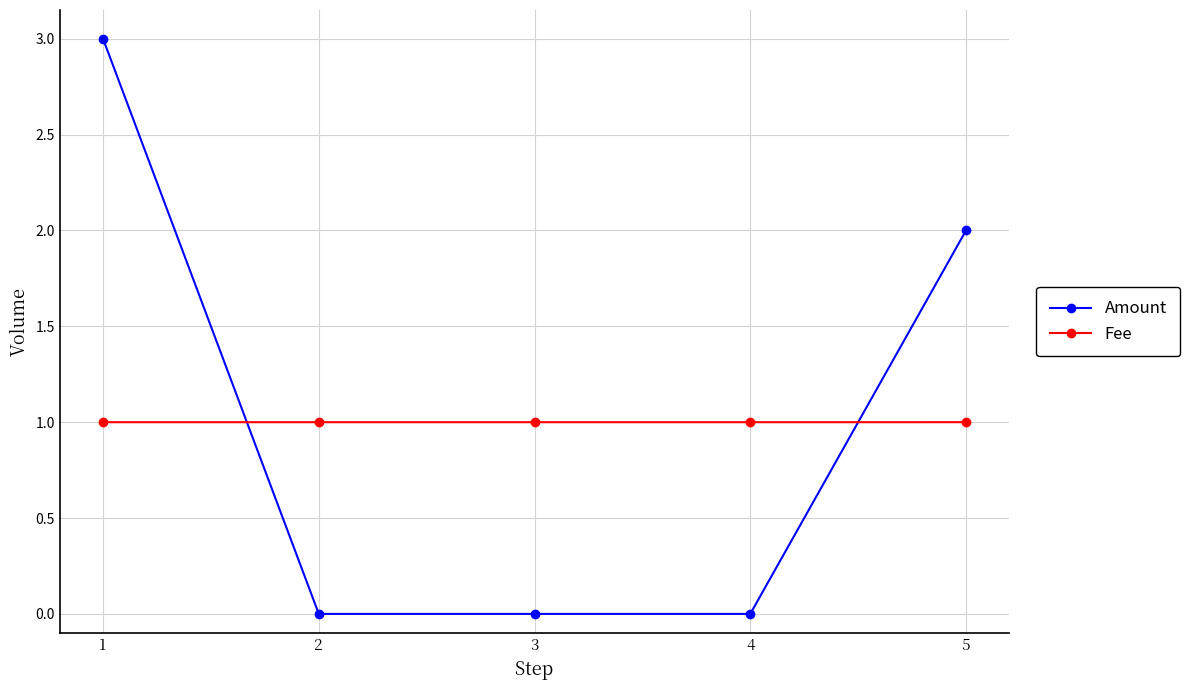

What is the spread (max minus min) of values at 2?

1.0